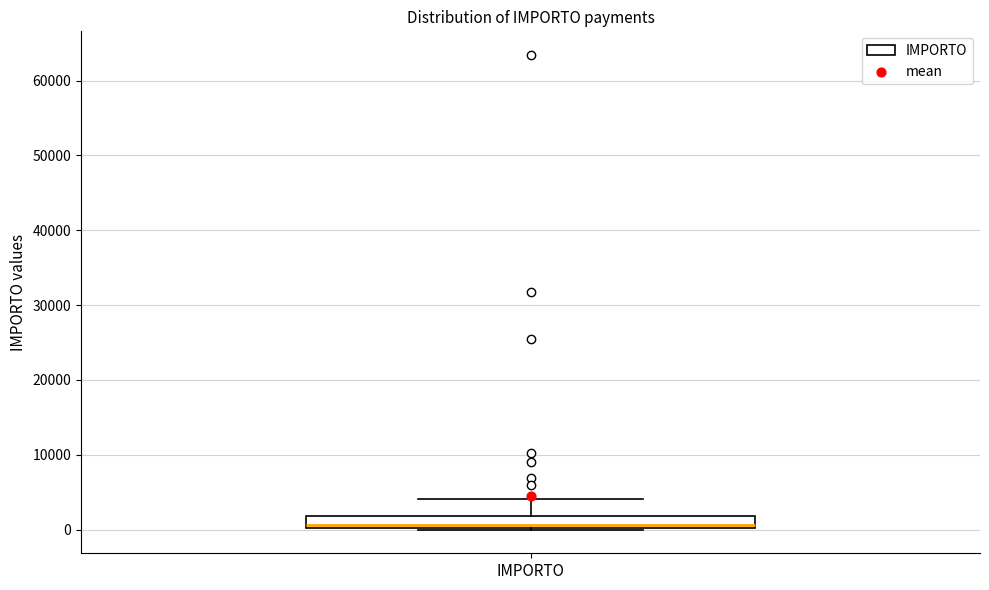

Where does the upper whisker of the box for IMPORTO end on the y-axis? The values are not printed on the chart, so give them approximately, as read against the axis.

4000